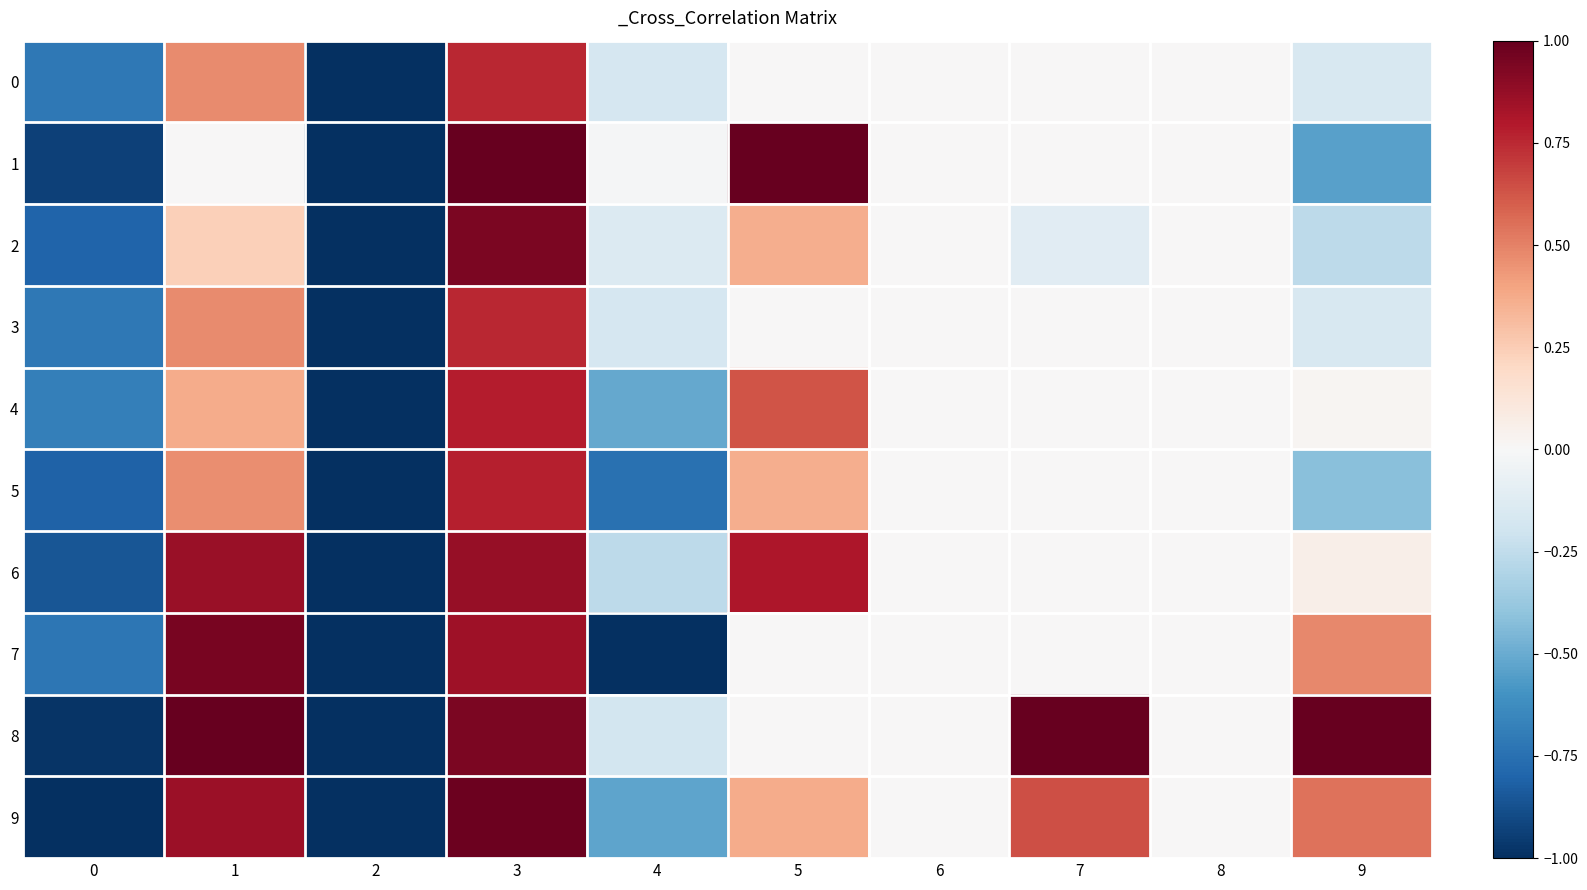

At 6, list the series in order from smallest to largest.

0, 1, 2, 3, 4, 5, 6, 7, 8, 9